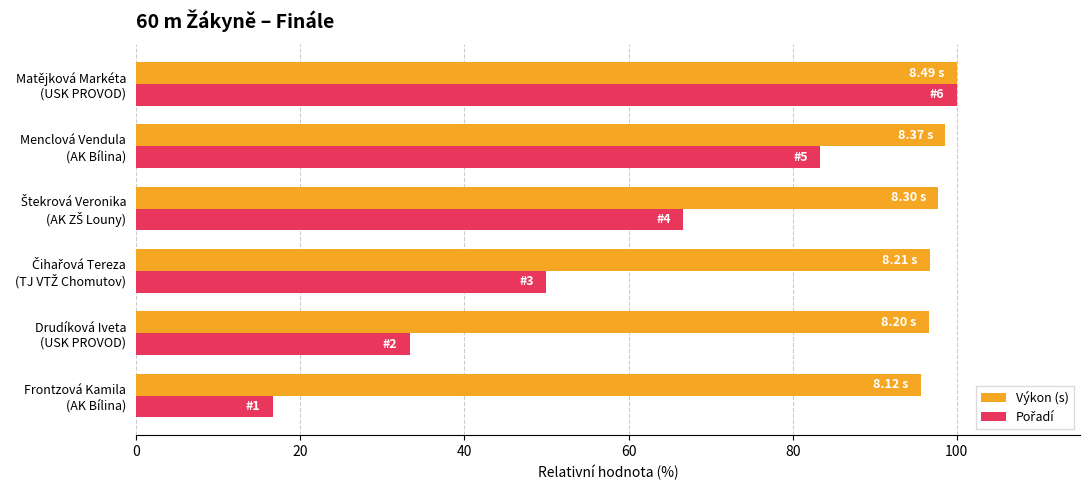

Which series has the largest total across all categories?

Výkon (s)